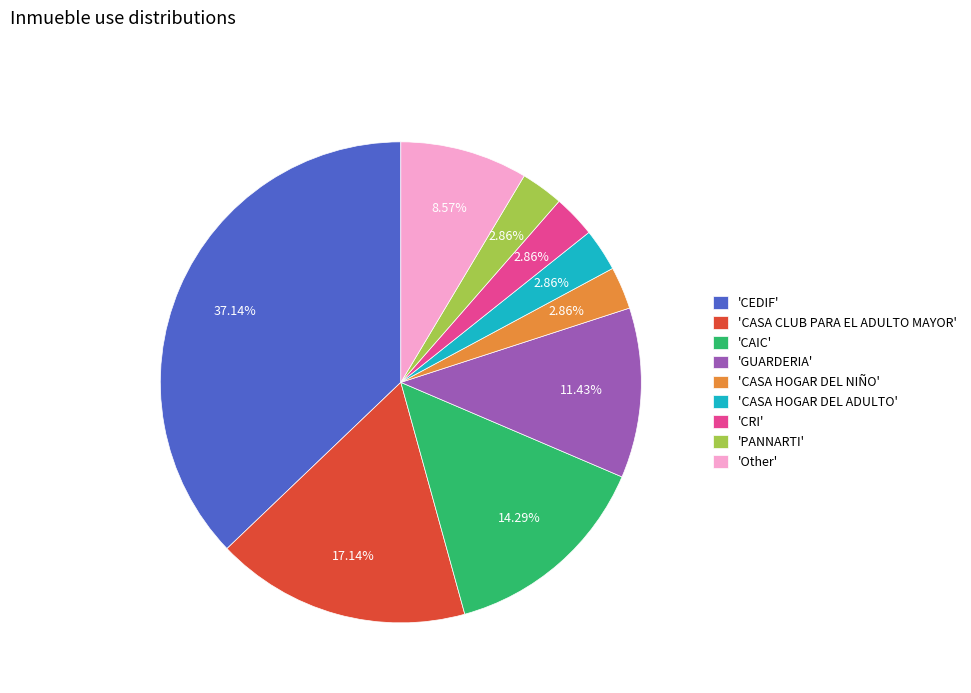

How many slices are in this pie chart?

9